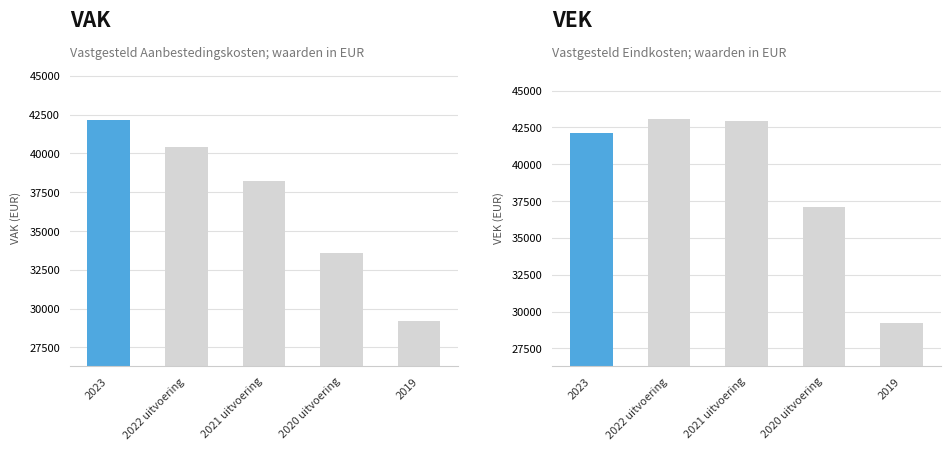

How many data points in VEK are above 42132?

2